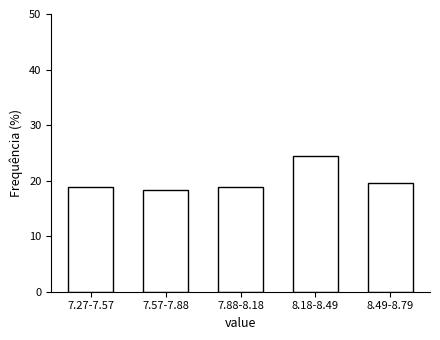

Reading left to right, list all the values displayed in this chart.

18.9	18.3	18.9	24.4	19.5